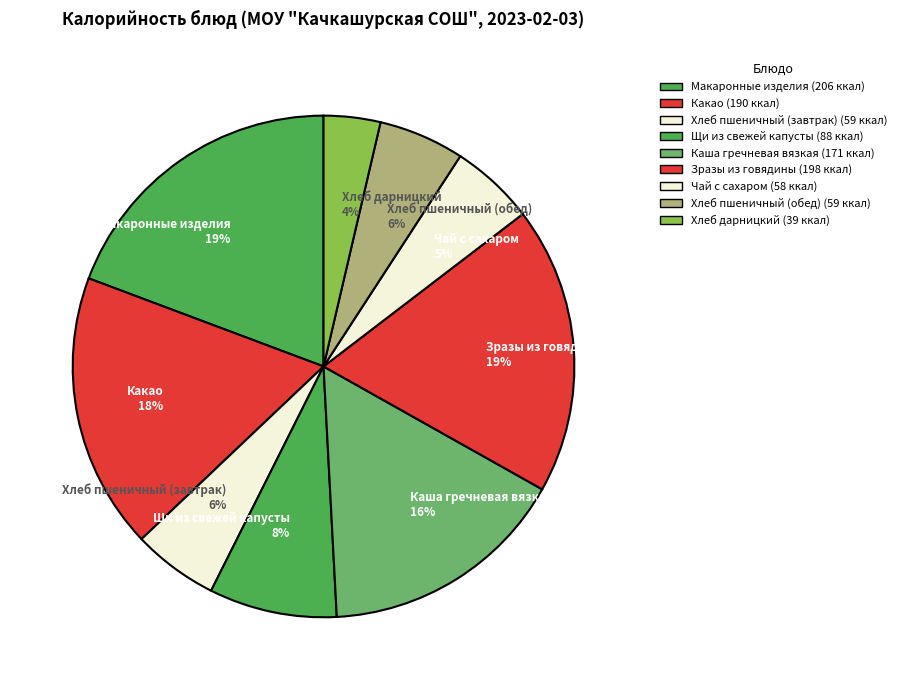

Is it true that Щи из свежей капусты is 1% of the pie?

False